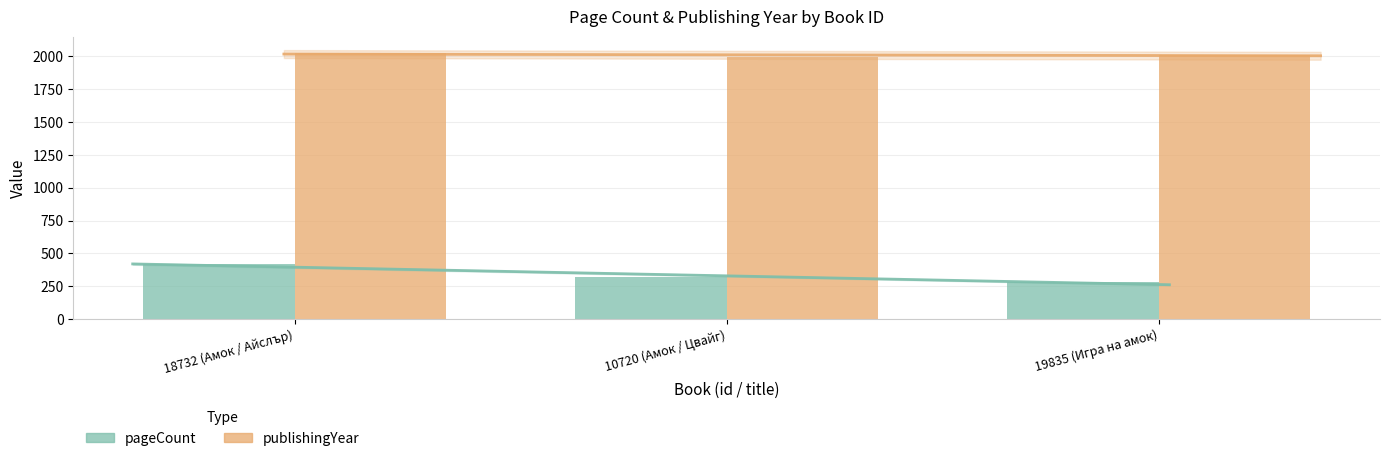

What is the label of the 1st bar from the left?

18732 (Амок / Айслър)